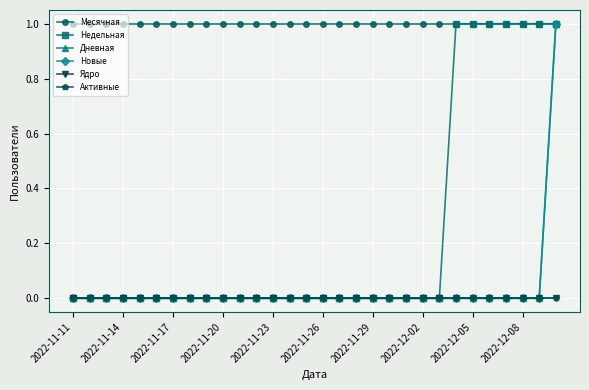

True or false: Активные has more than 0 points higher than both neighbors.

False